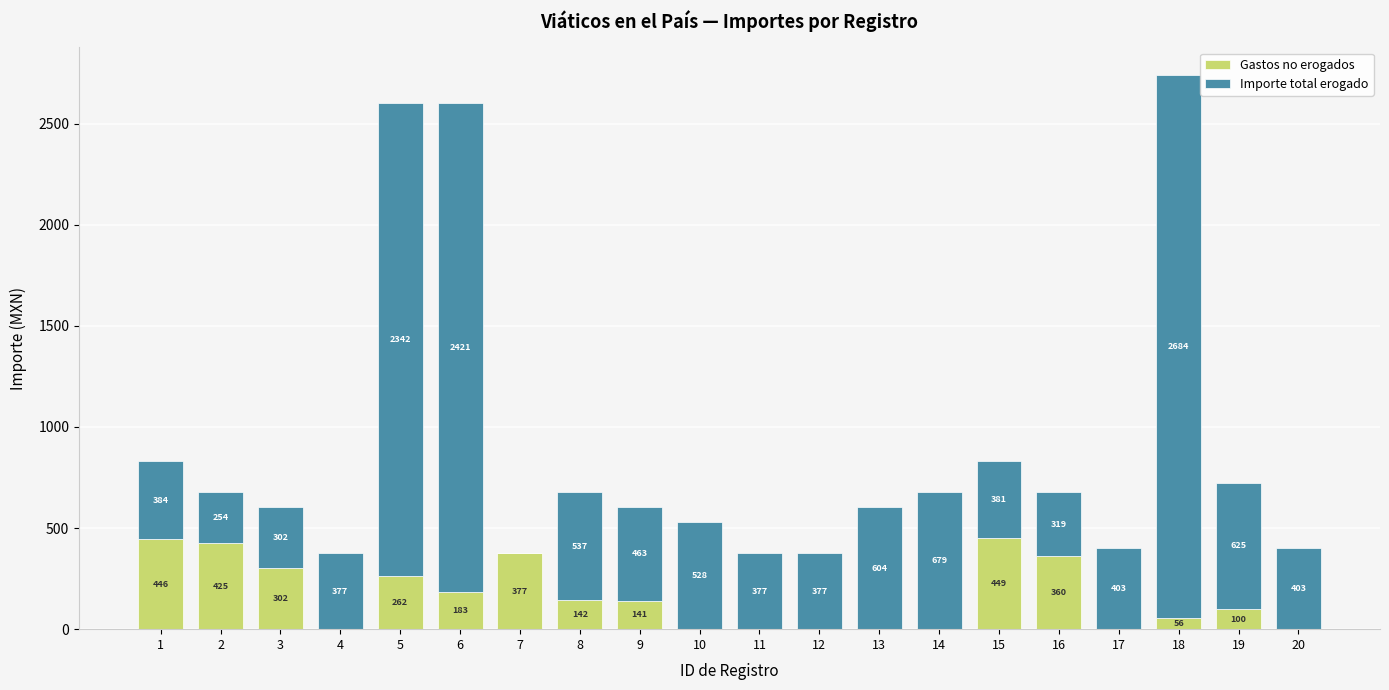

Where is Gastos no erogados nearest to the value 224?

5